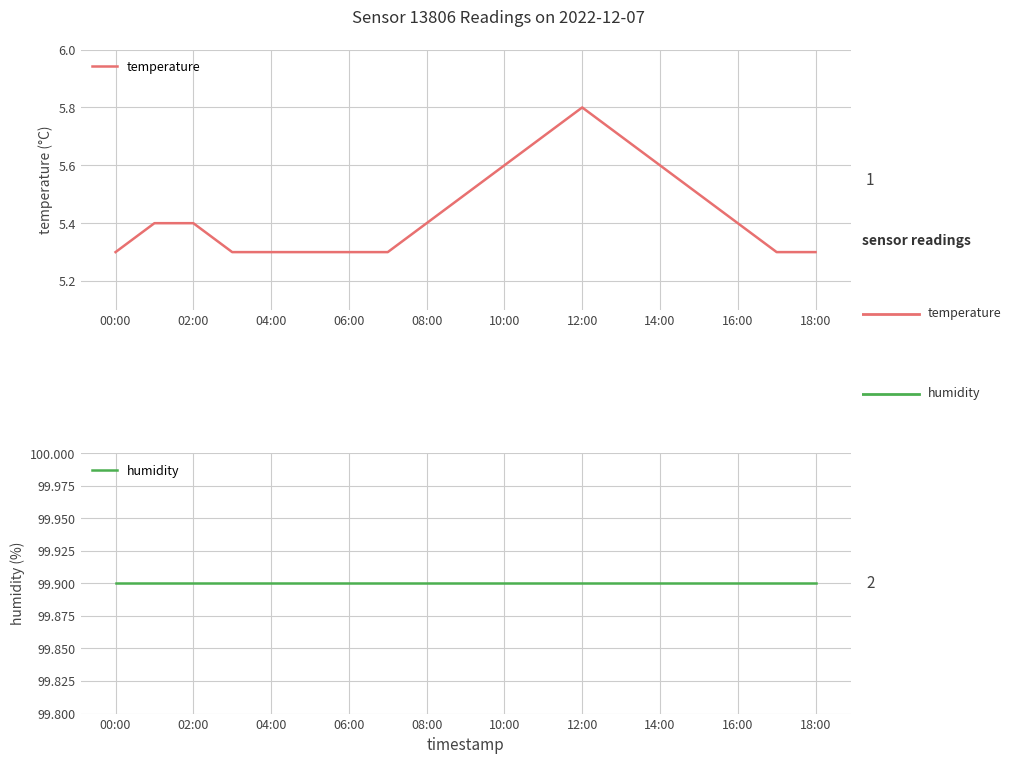

How many lines are shown in the chart?

2